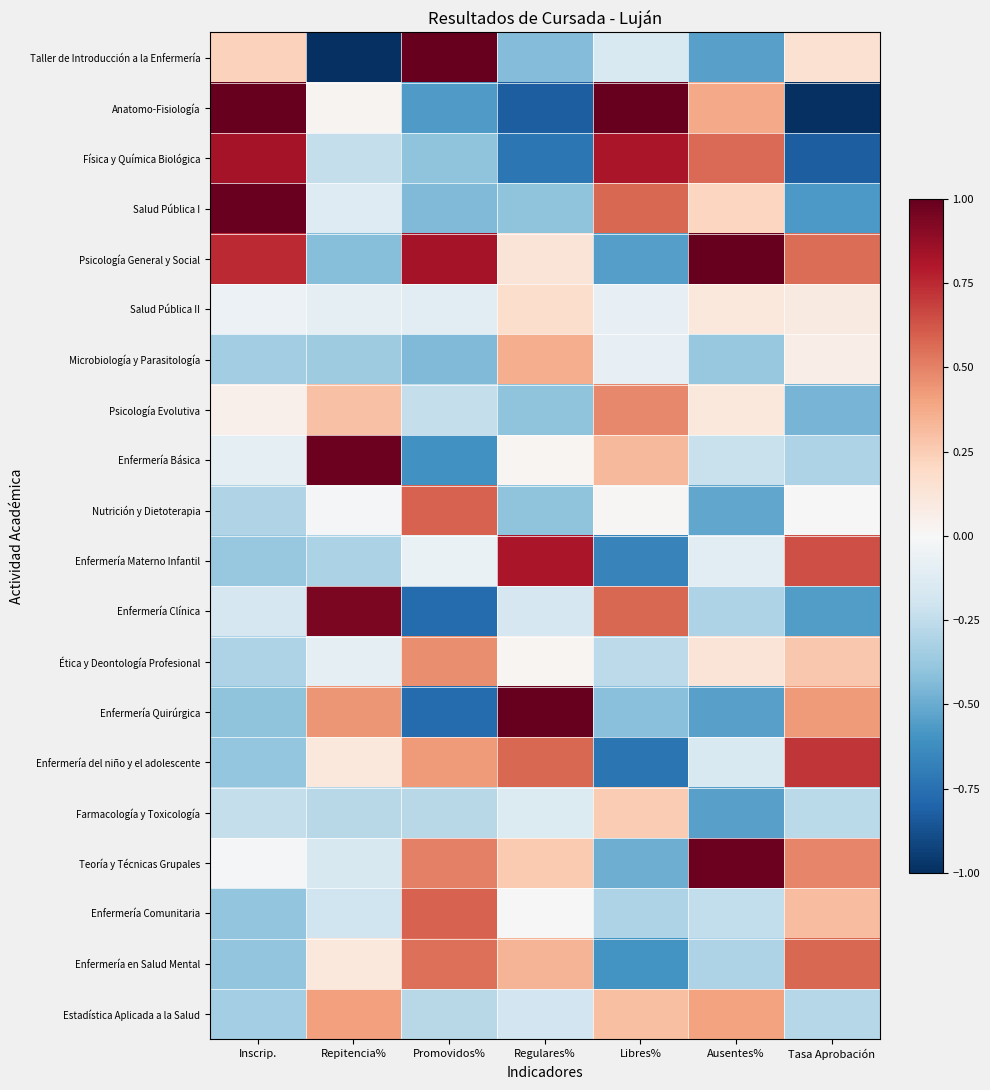

Which series has the largest total across all categories?

Psicología General y Social